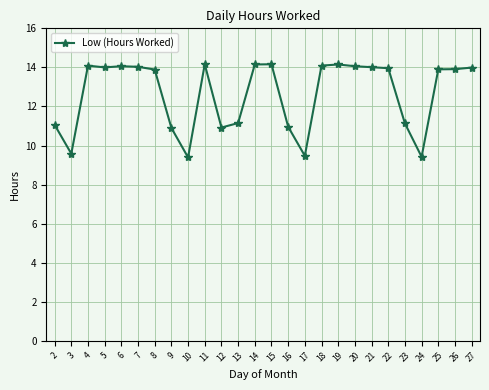

How many data points are above 13?

16